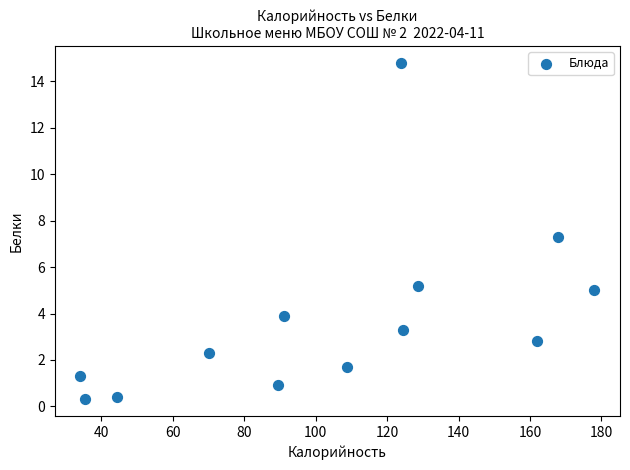

What is the range of Y values (max minus min)?

14.5